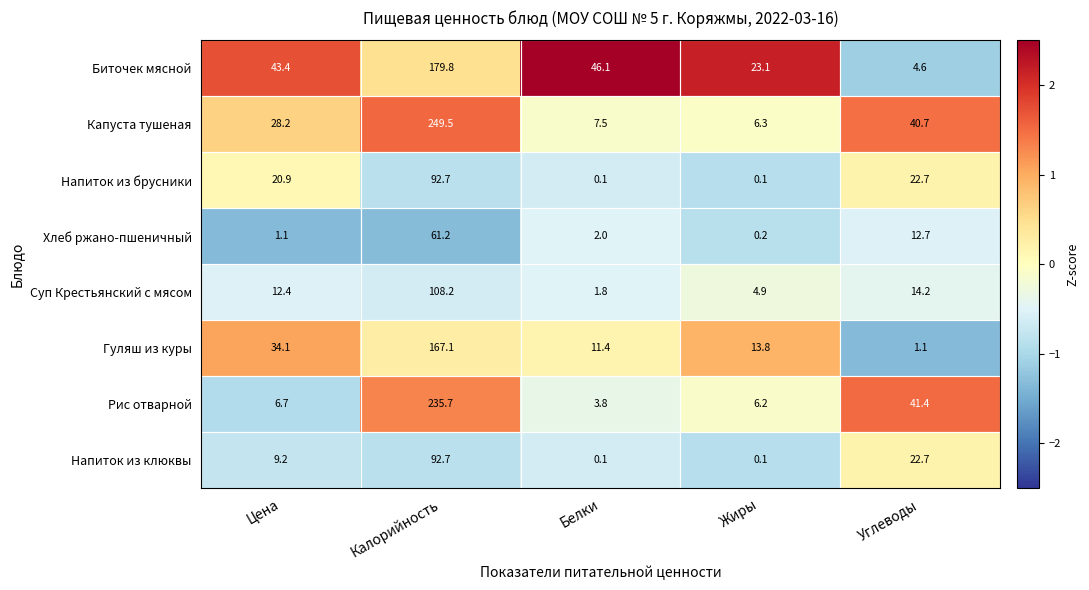

Count the number of categories in the chart.

5